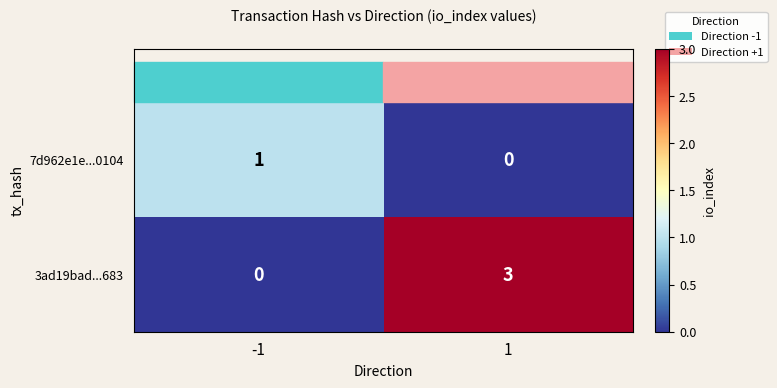

Is the value of 3ad19bad...683 at -1 greater than the value of 7d962e1e...0104 at -1?

No